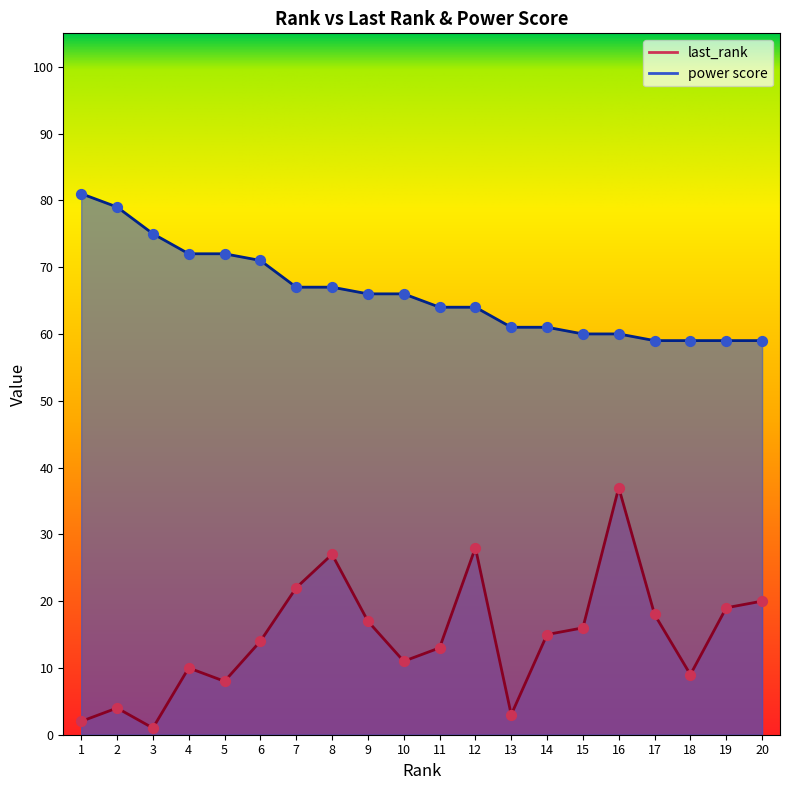

Which series contains the highest Y value?

power score